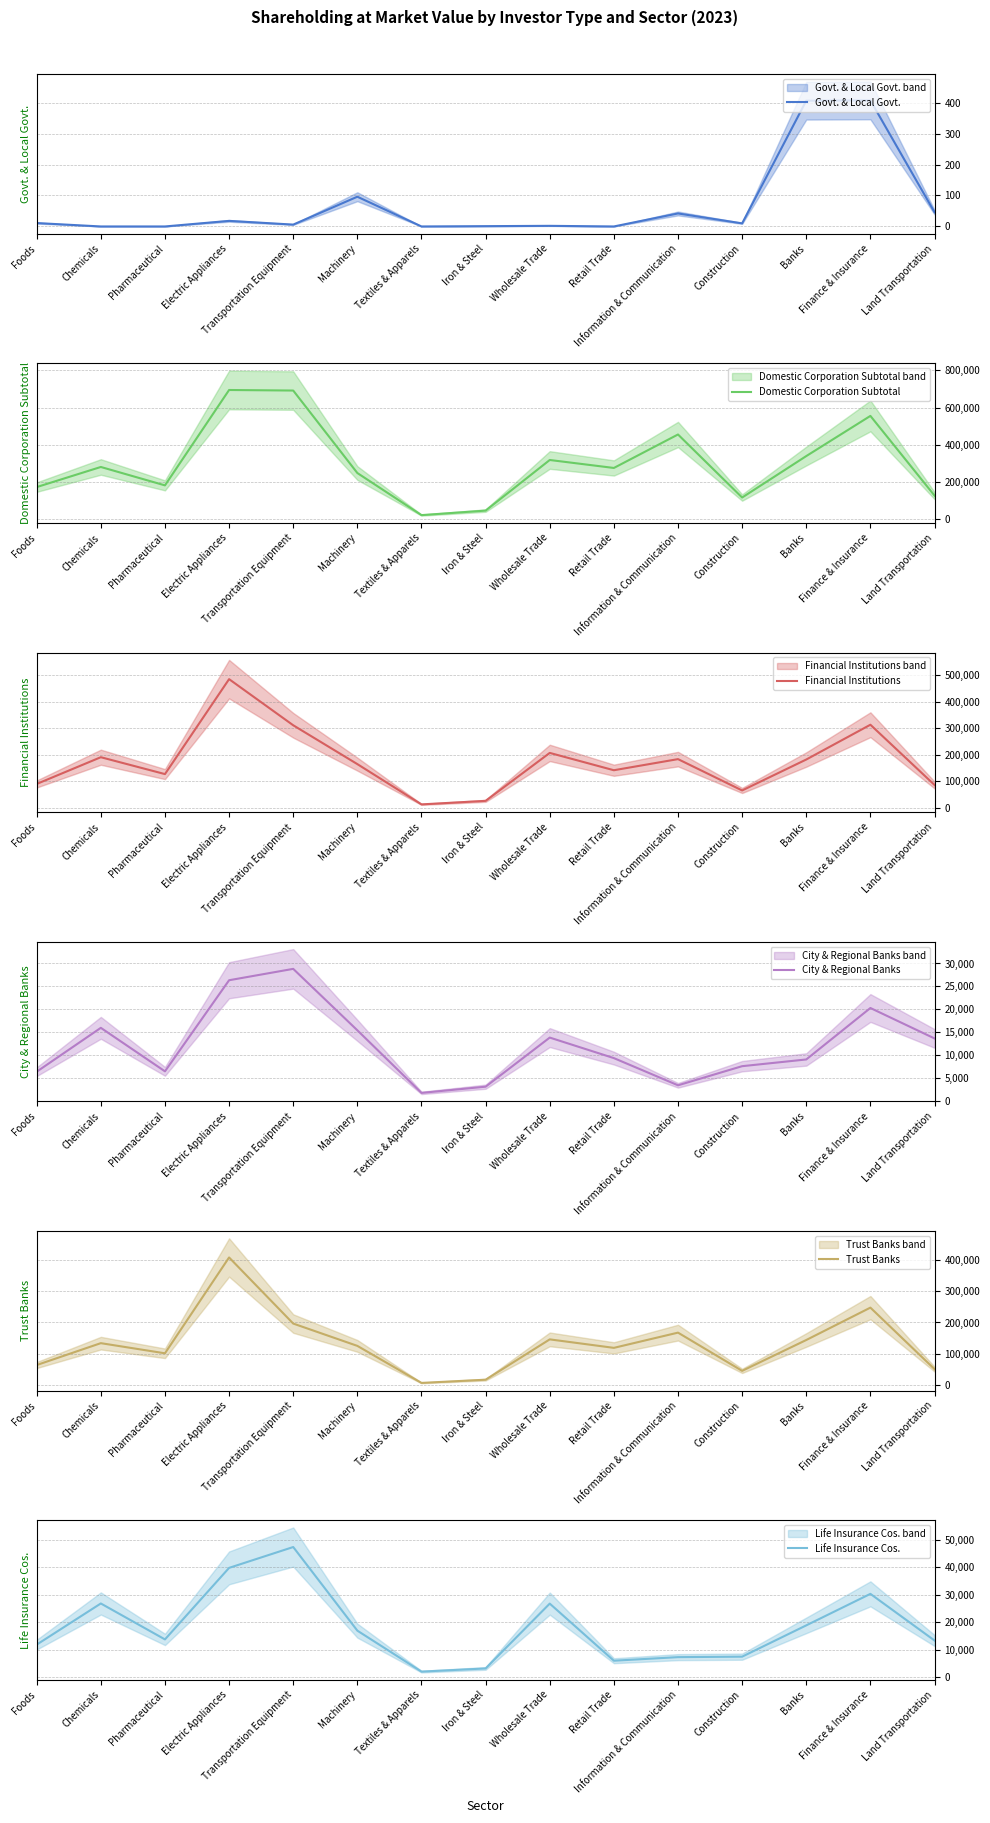

What is the minimum value for Financial Institutions?

11902